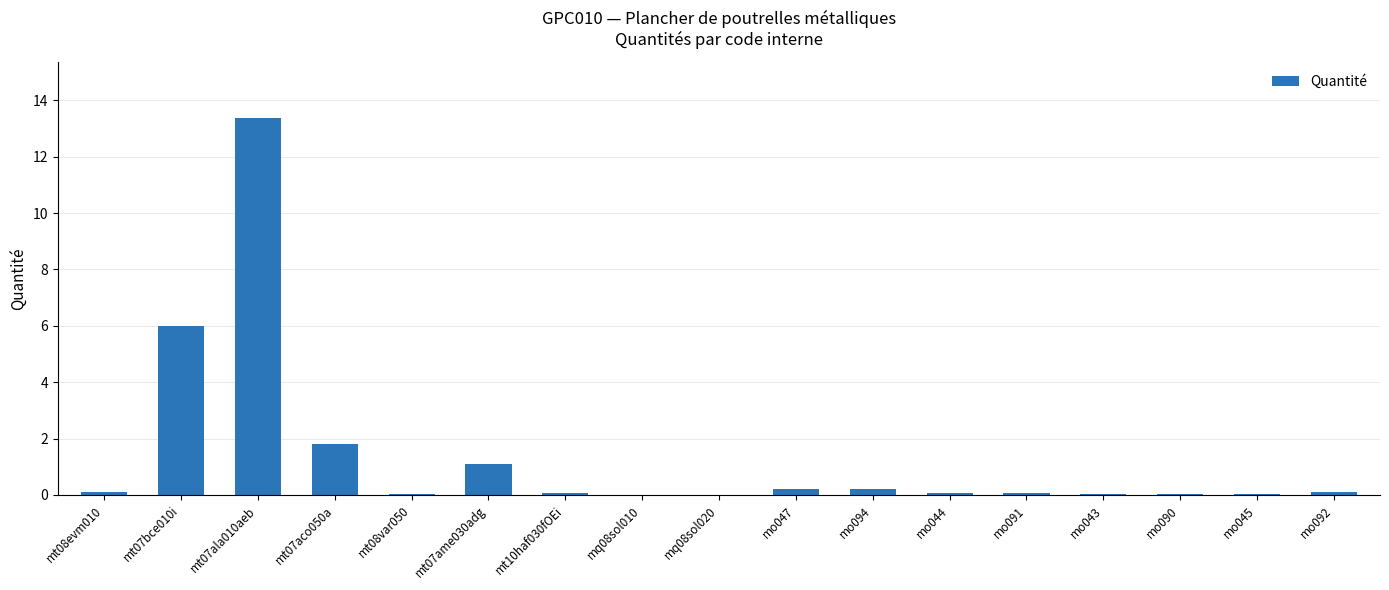

What is the sum of the values at mt07aco050a and mt07bce010i?

7.8